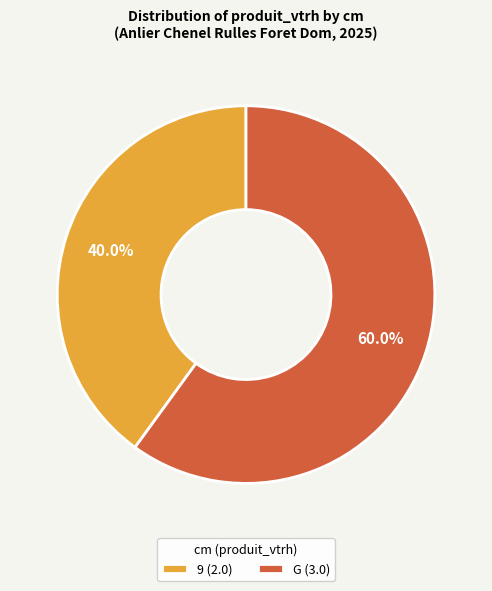

How much of the chart is everything except G?

40.0%